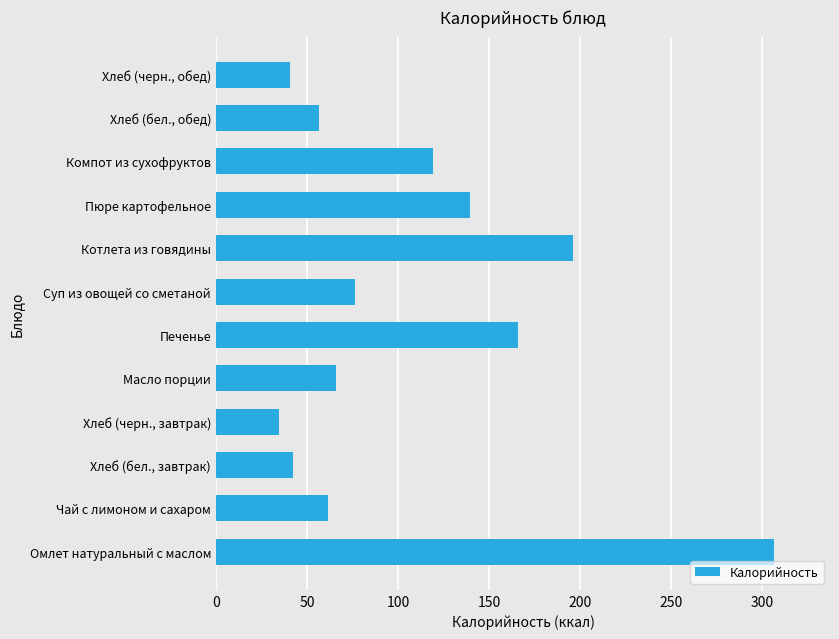

What is the difference between the maximum and second lowest values?

265.8